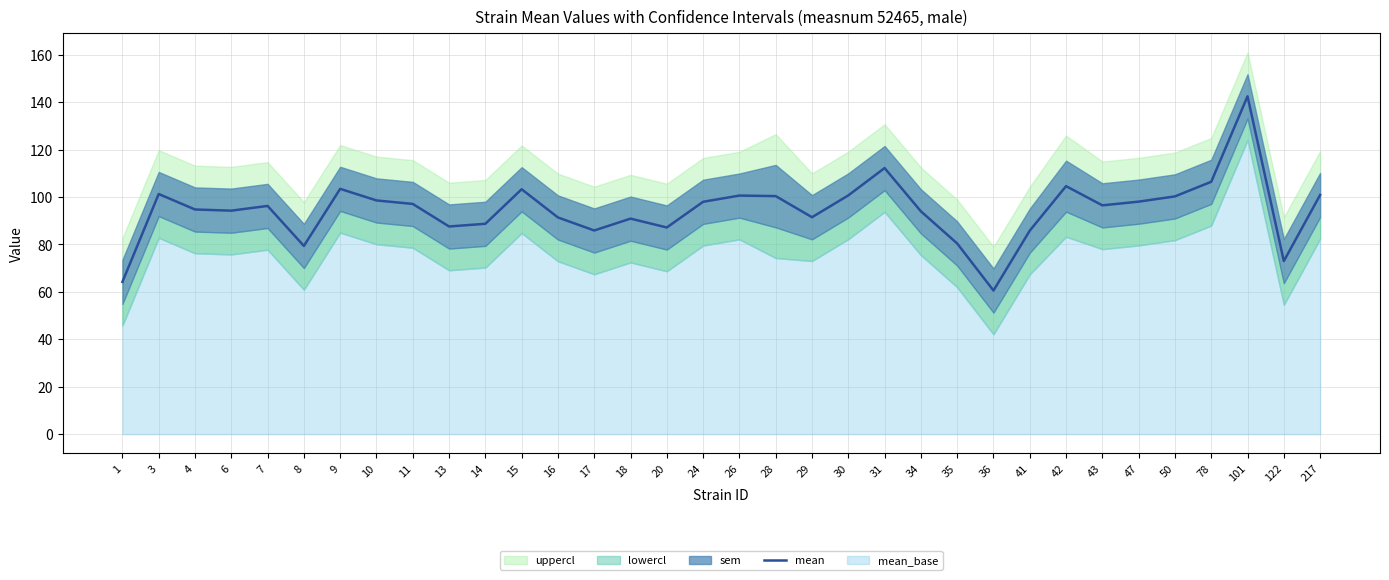

What is the value of the 12th point from the left?

103.2